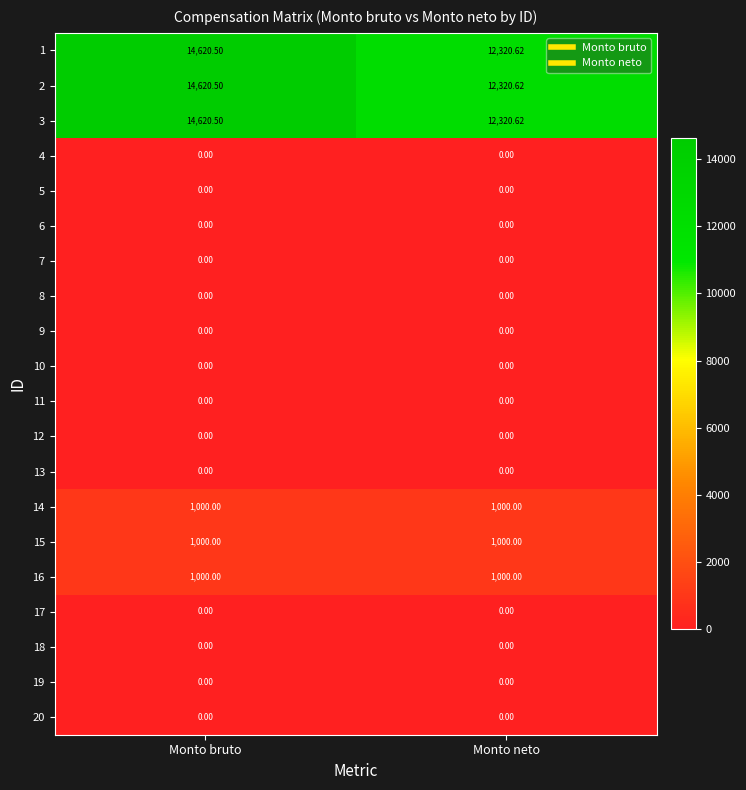

At which category does the chart reach its peak across all series?

Monto bruto